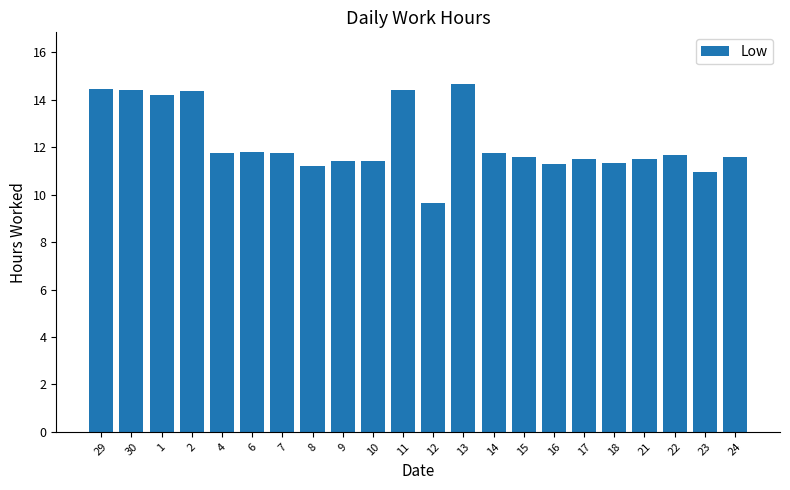

What is the sum of all values?

268.7